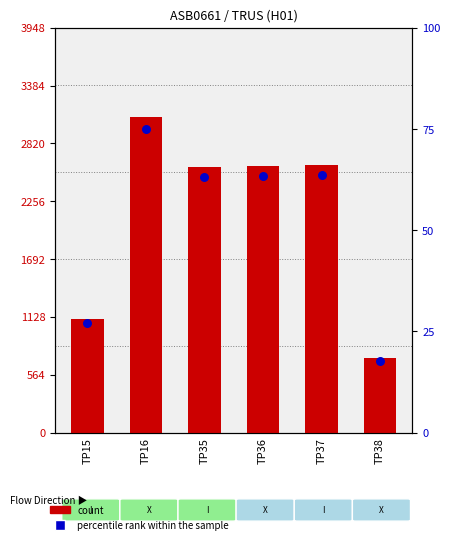

At how many categories does at least one series exceed 2748?

1